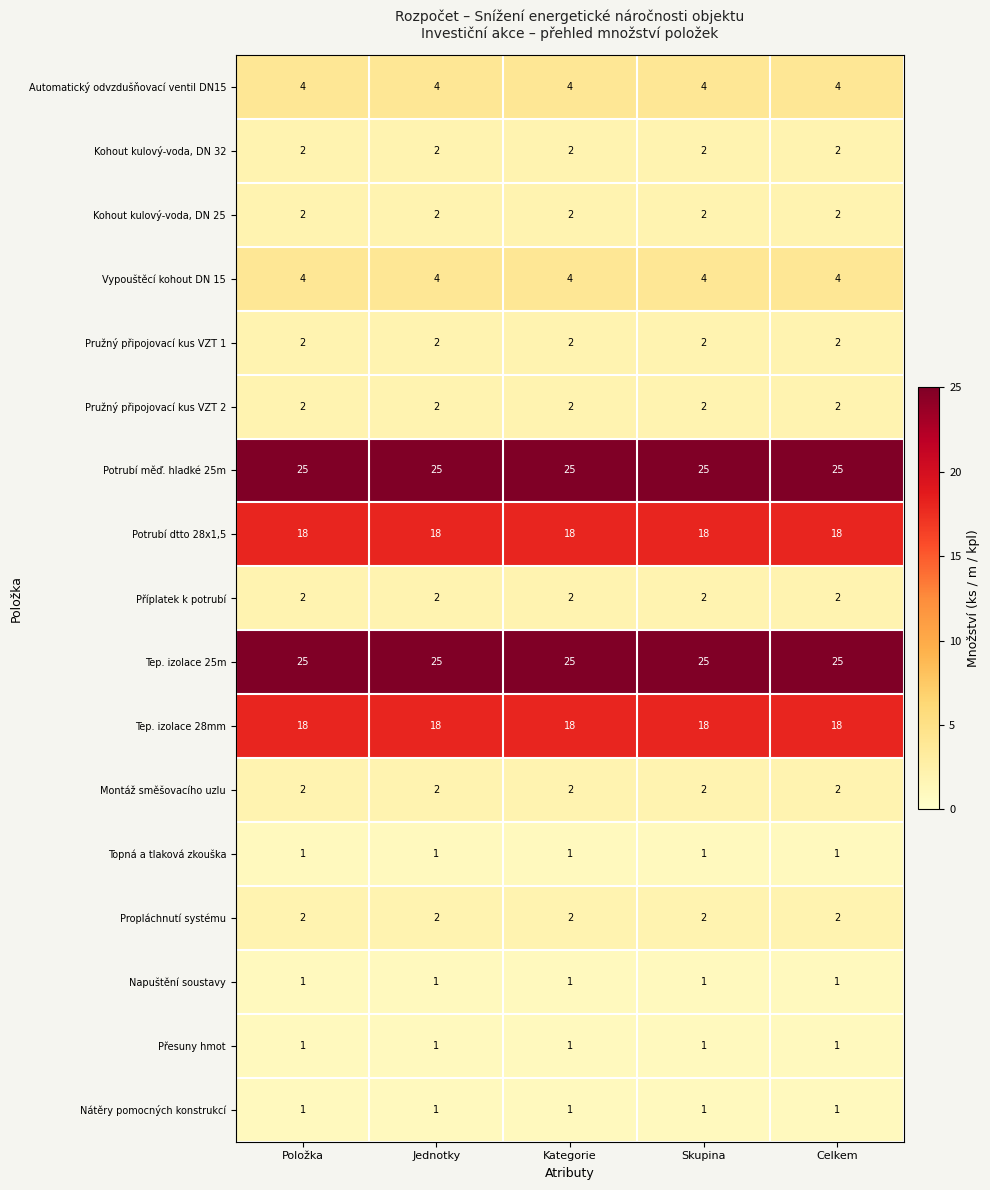

At how many categories does at least one series exceed 21?

5